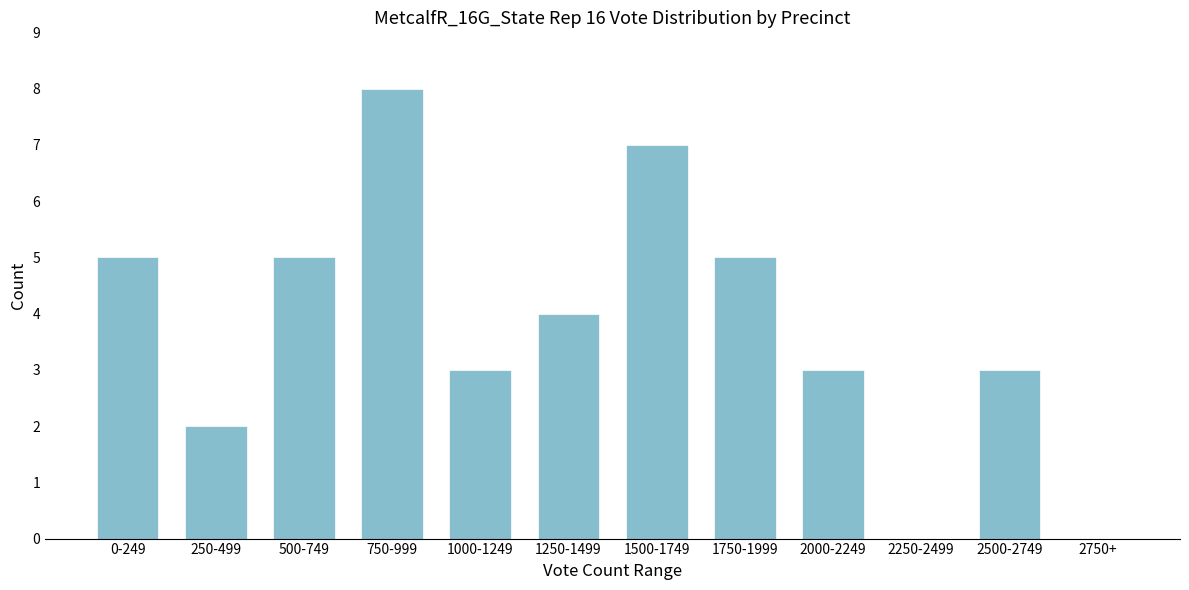

Reading right to left, transcribe all the data shown in this chart.

2750+=0	2500-2749=3	2250-2499=0	2000-2249=3	1750-1999=5	1500-1749=7	1250-1499=4	1000-1249=3	750-999=8	500-749=5	250-499=2	0-249=5